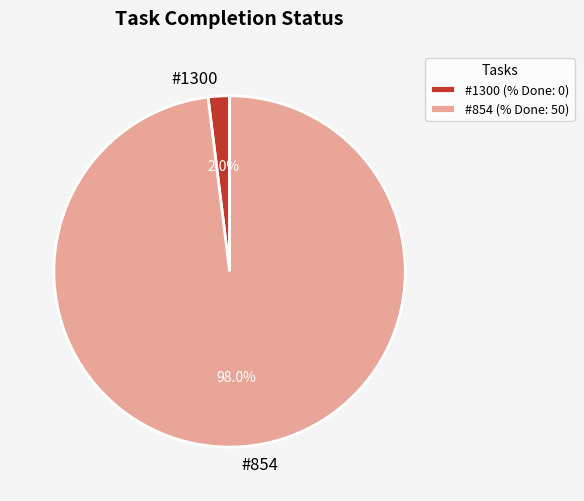

Is there any slice that represents more than half of the pie?

Yes